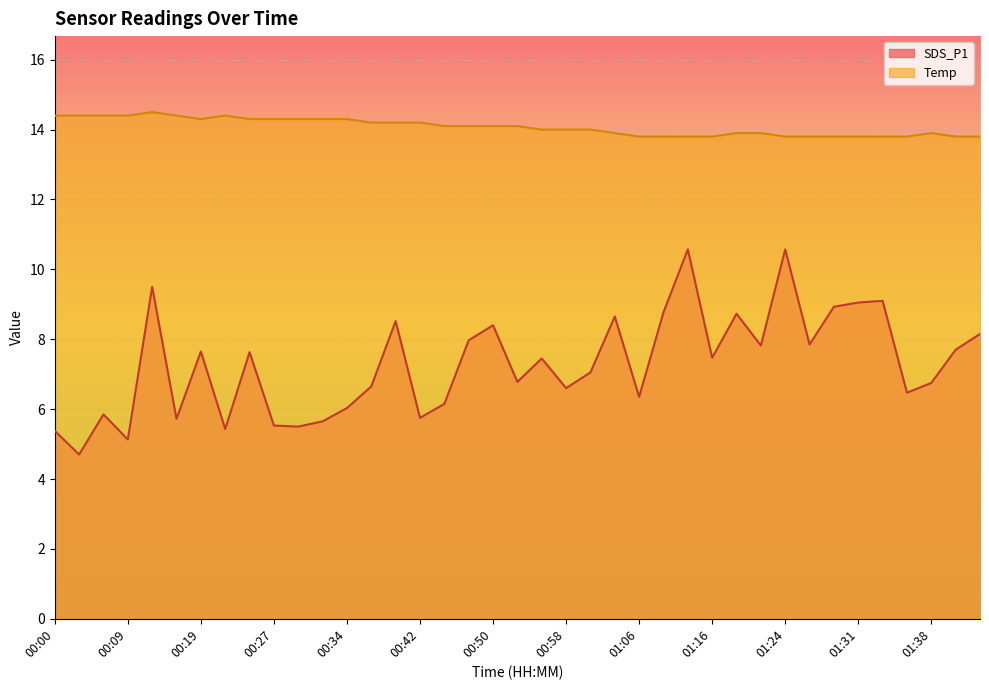

What is the maximum value for Temp?

14.5